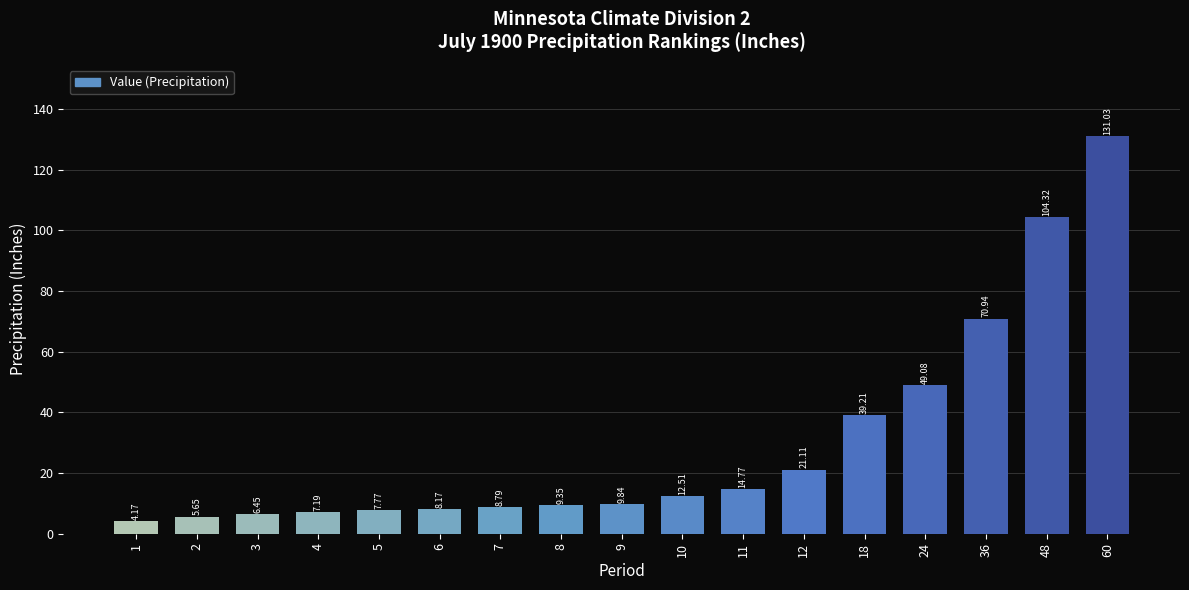

Approximately how many times larger is the value at 2 compared to 8?

0.6